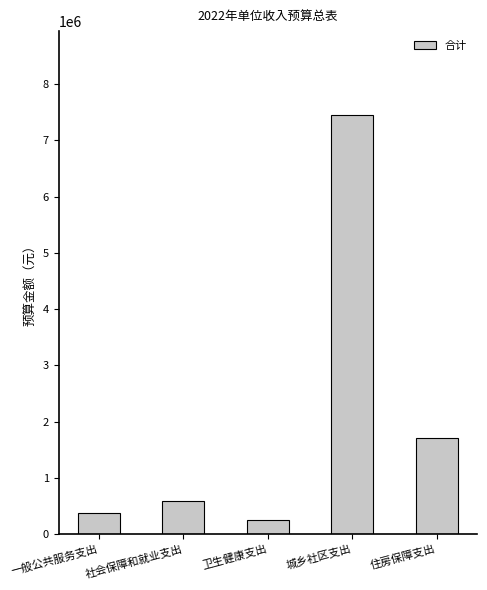

Which label corresponds to the largest value in the chart?

城乡社区支出